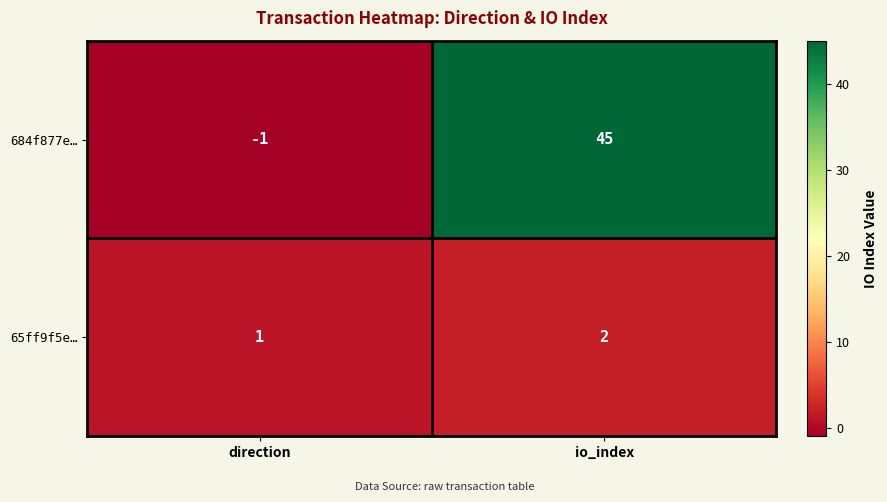

What is the maximum value for 684f877e…?

45